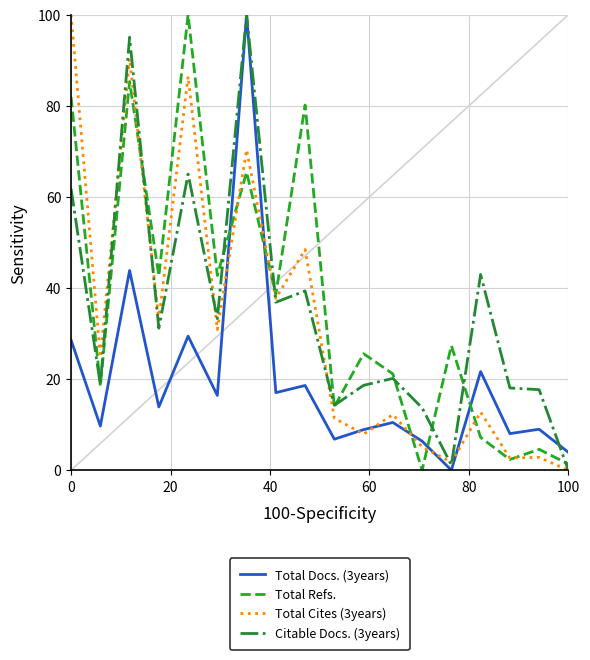

How many positive values does the Citable Docs. (3years) series have?

17